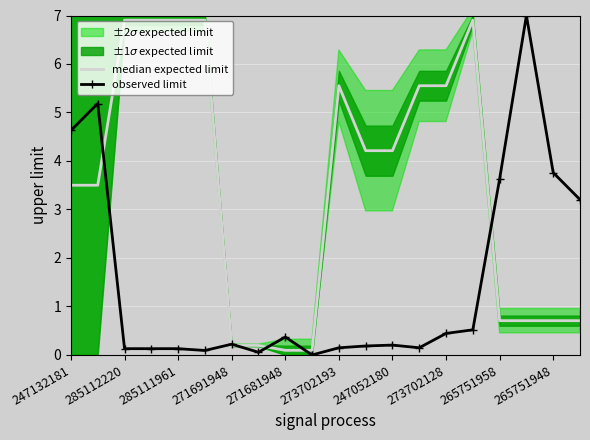

List the series in order of their overall mean, highest first.

median expected limit, observed limit